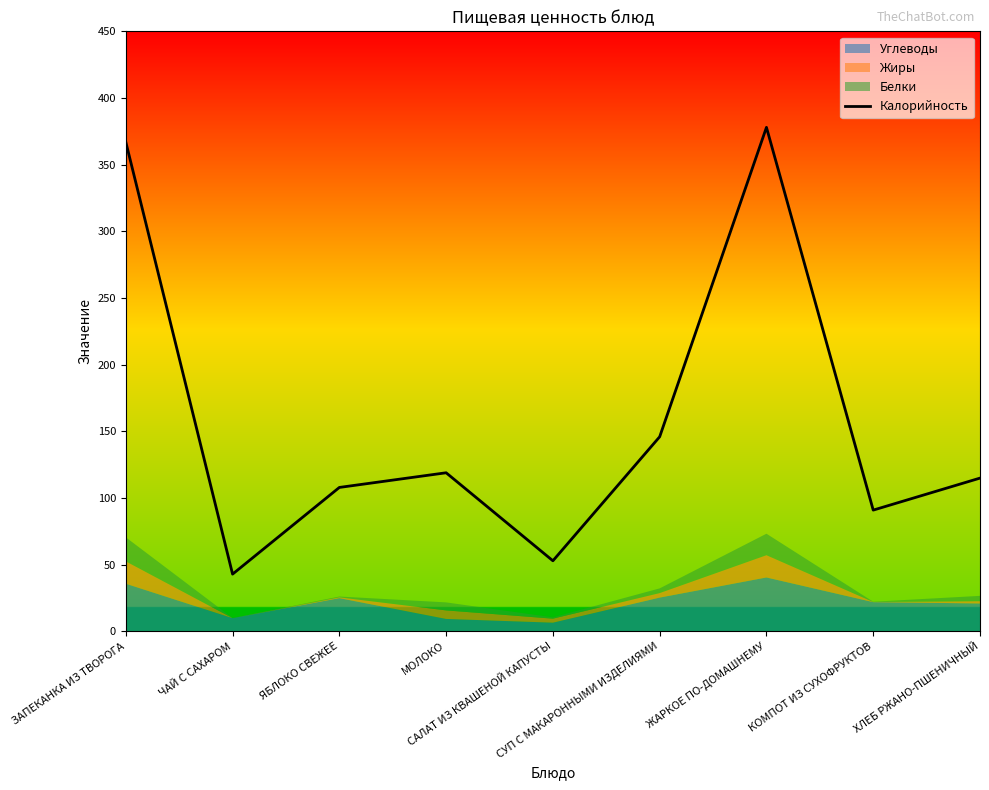

Where does the data first go above 115?

ЗАПЕКАНКА ИЗ ТВОРОГА